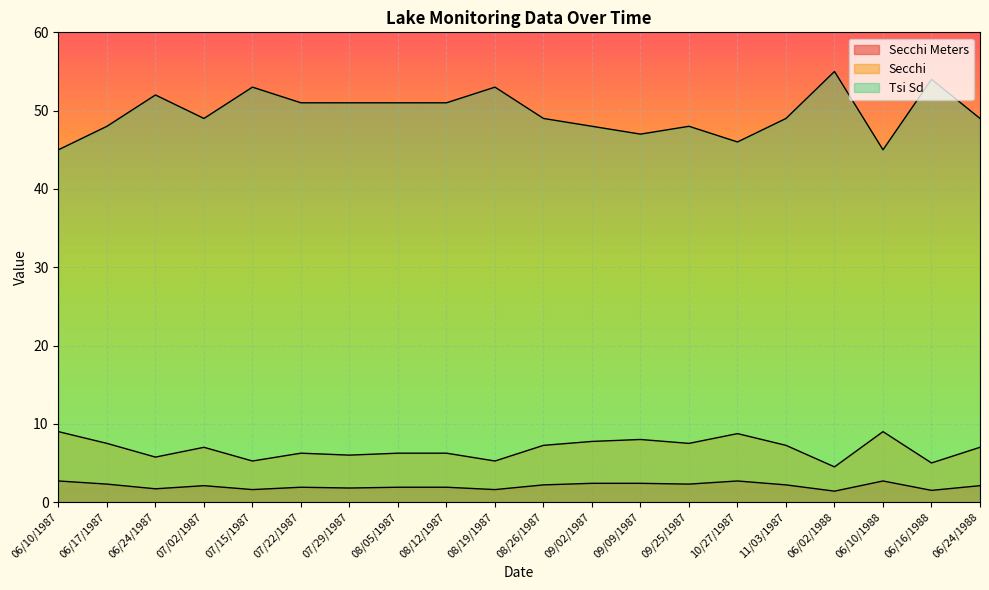

What is the difference between the Secchi values at 06/16/1988 and 06/24/1987?

0.8